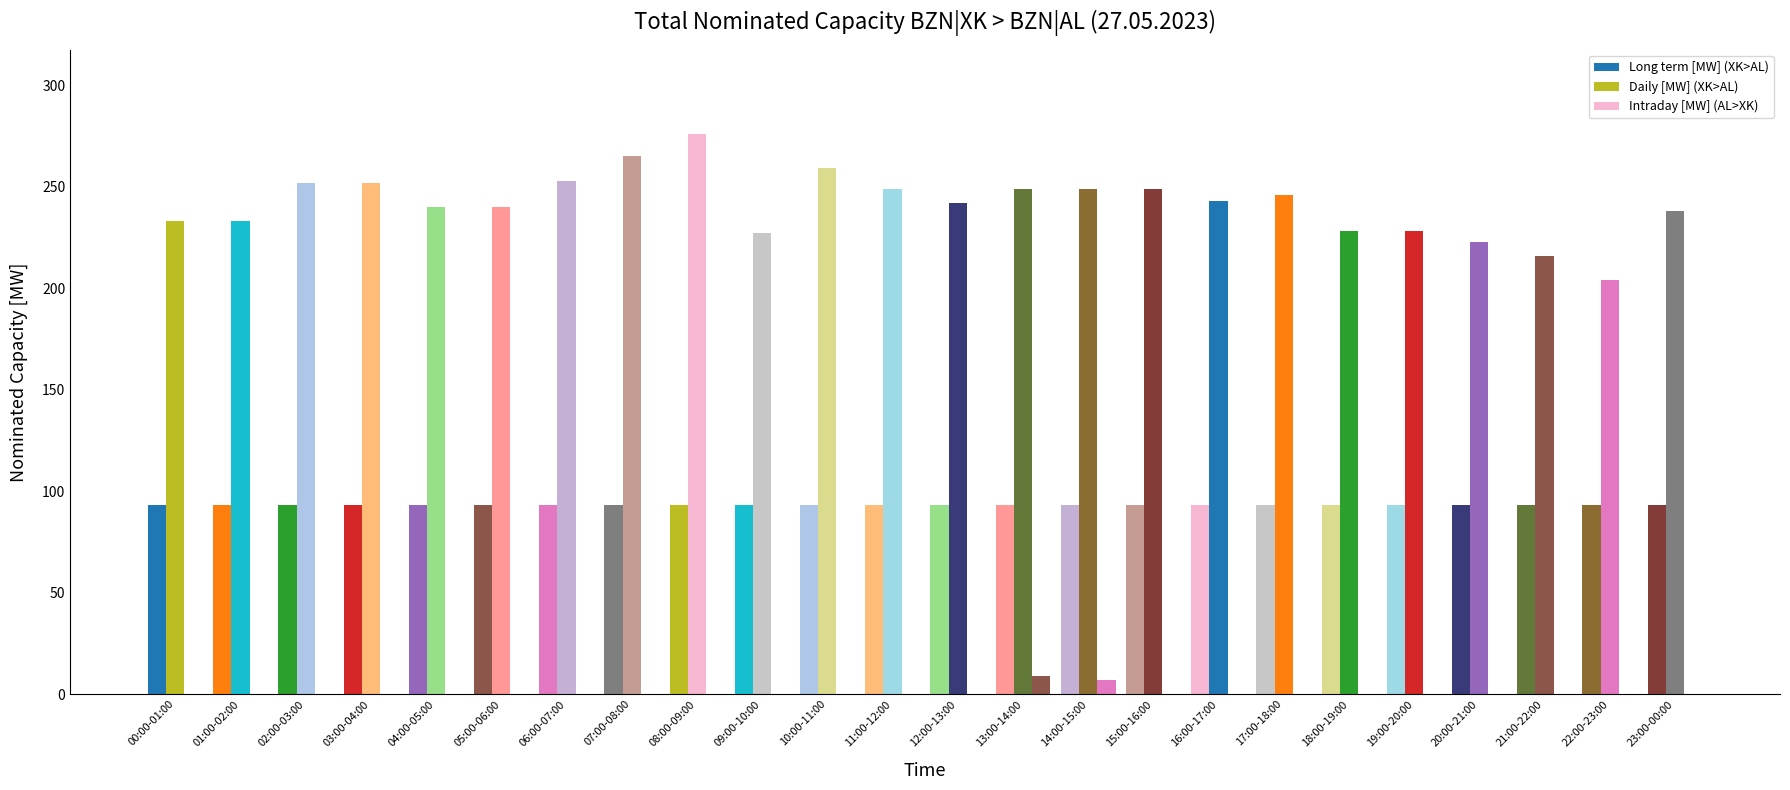

Reading right to left, transcribe all the data shown in this chart.

Long term [MW] (XK>AL): 93	93	93	93	93	93	93	93	93	93	93	93	93	93	93	93	93	93	93	93	93	93	93	93
Daily [MW] (XK>AL): 238	204	216	223	228	228	246	243	249	249	249	242	249	259	227	276	265	253	240	240	252	252	233	233
Intraday [MW] (AL>XK): 0	0	0	0	0	0	0	0	0	7	9	0	0	0	0	0	0	0	0	0	0	0	0	0